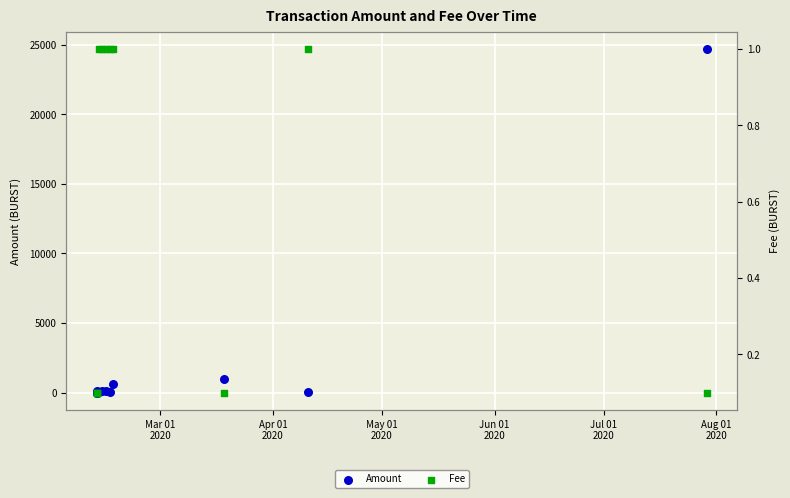

At how many categories does at least one series exceed 14840?

1